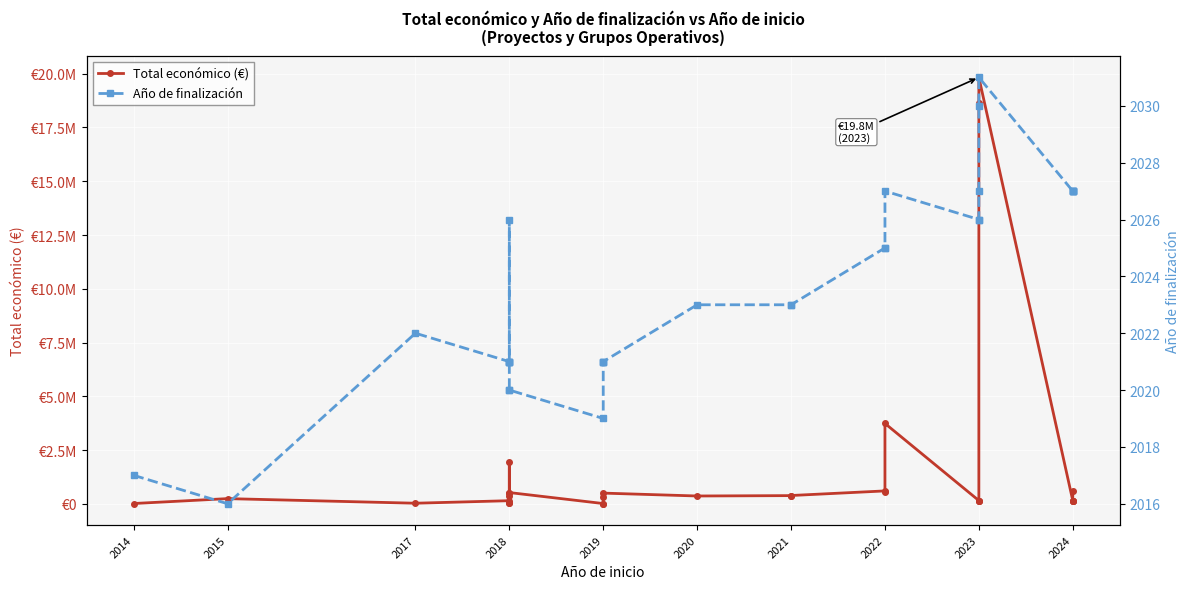

True or false: Año de finalización and Total económico (€) cross at least once.

False